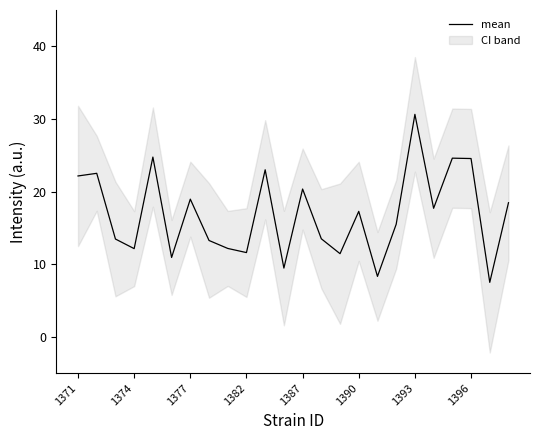

What is the lowest value of the mean series?

7.5